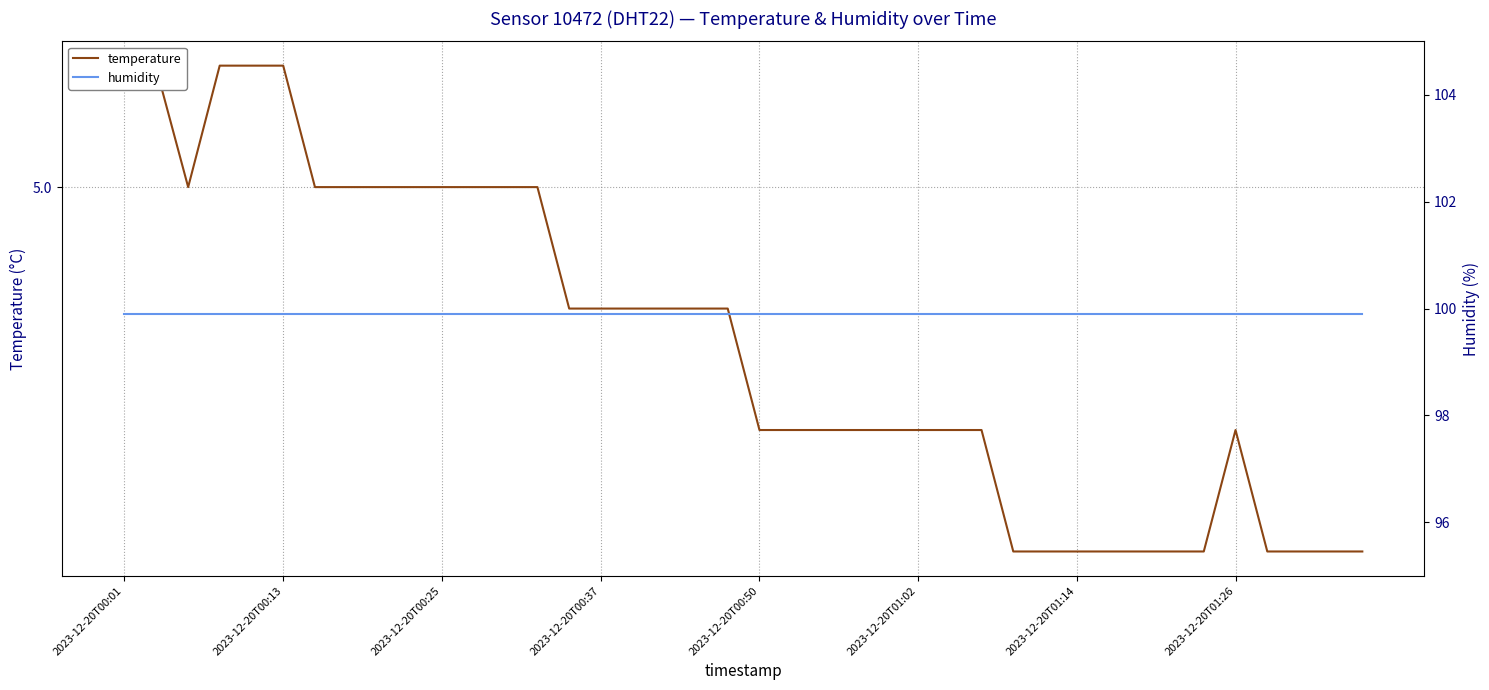

Rank the series by their maximum value, from highest to lowest.

humidity, temperature